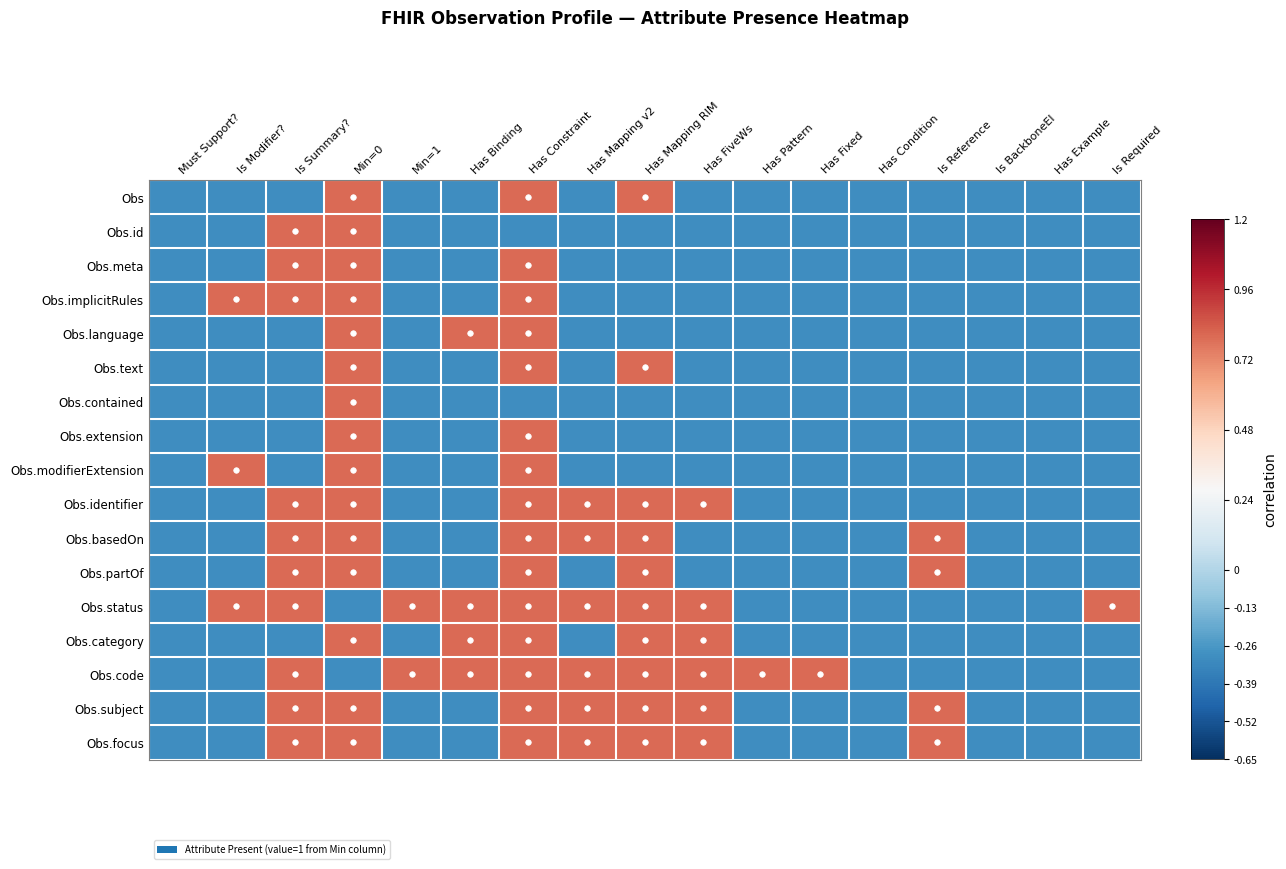

Which has a higher value, Has FiveWs or Has Condition?

Has FiveWs